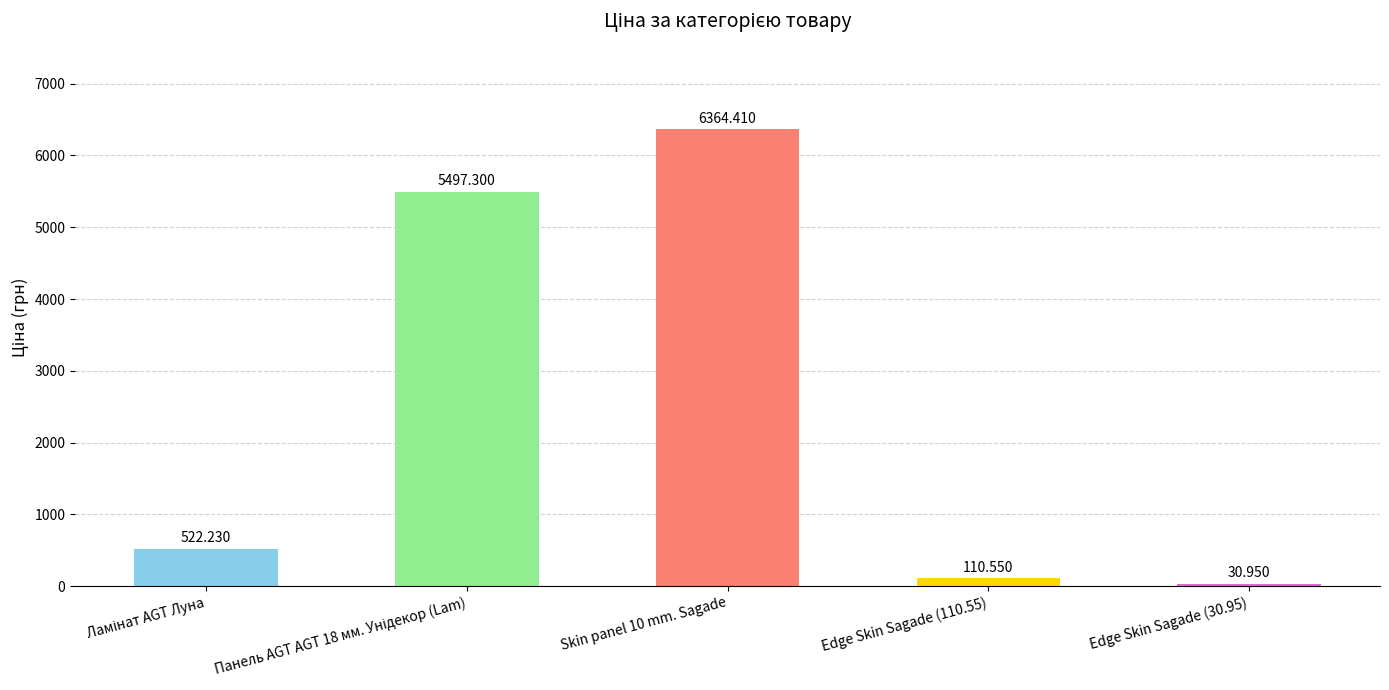

How many bars are there in total?

5